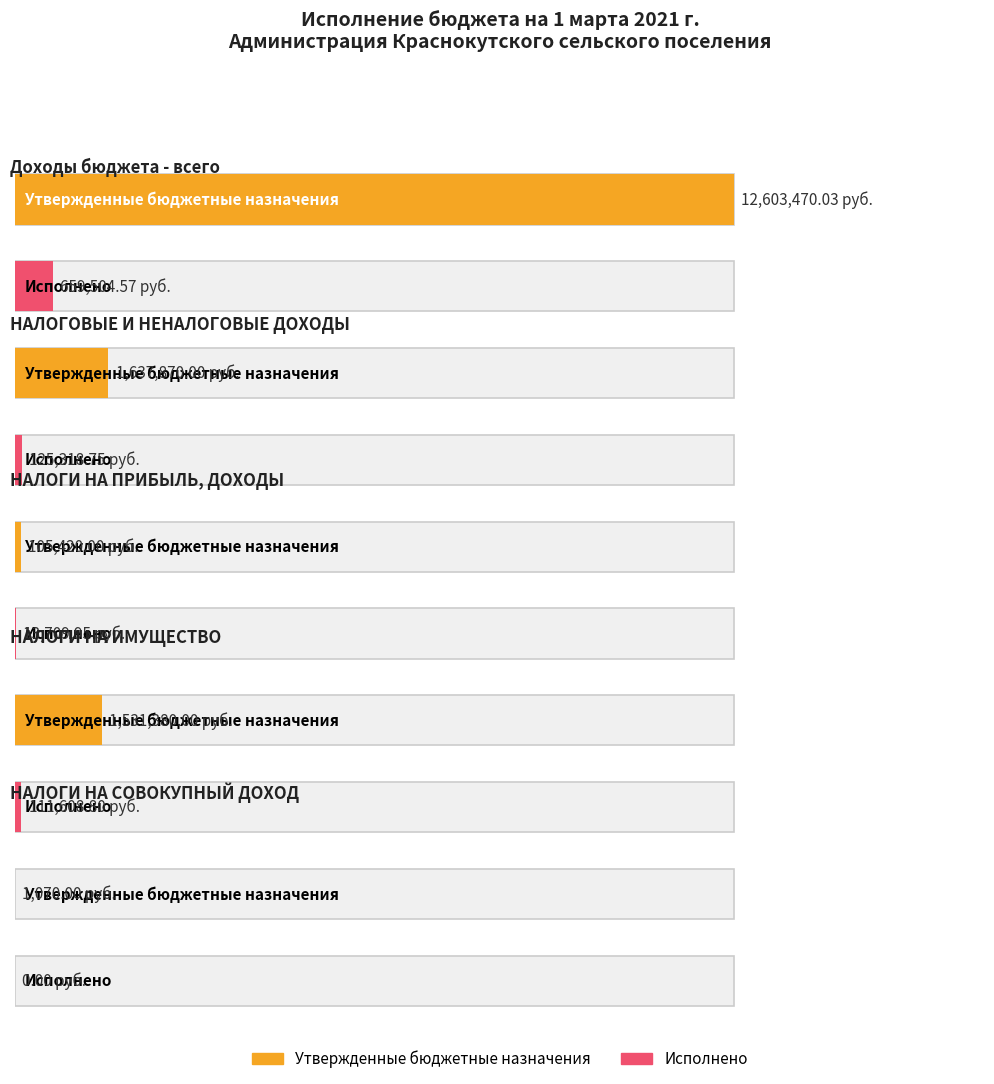

Rank the series by their maximum value, from highest to lowest.

Утвержденные бюджетные назначения, Исполнено